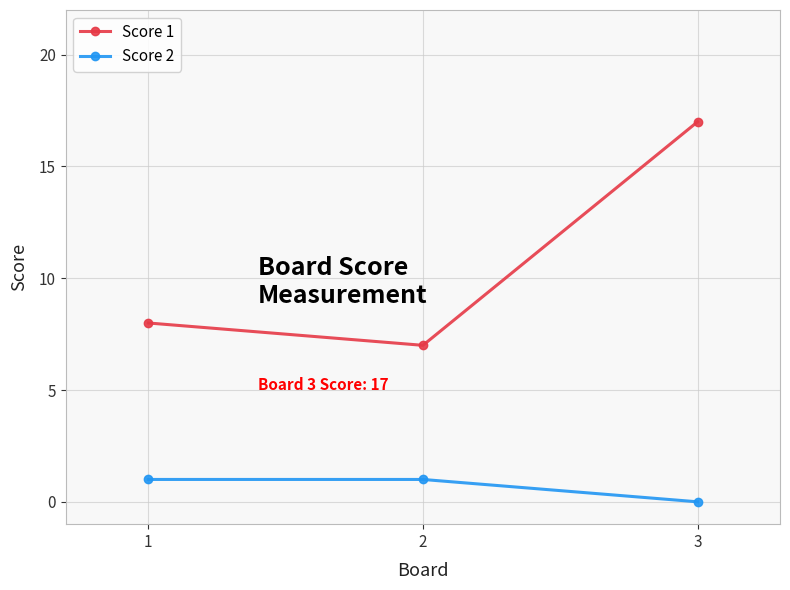

Where is Score 2 nearest to the value 0?

3